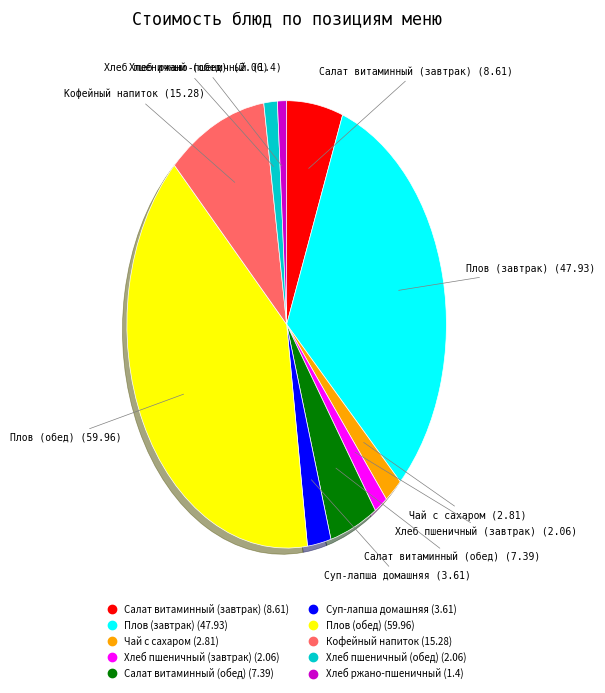

The Кофейный напиток slice represents 10% of the pie. True or false?

True